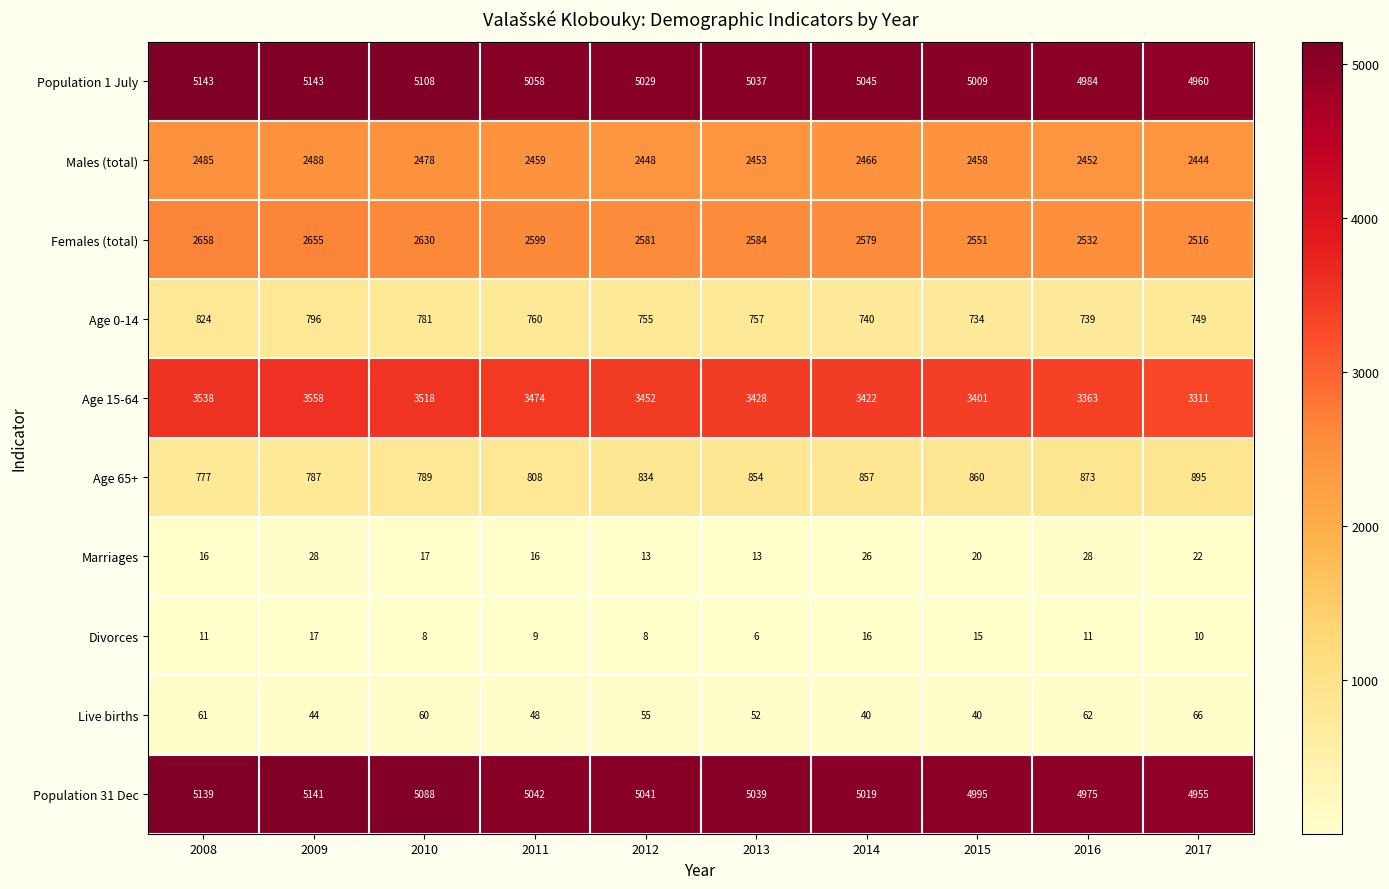

Which series changed the most between 2008 and 2009?

Age 0-14